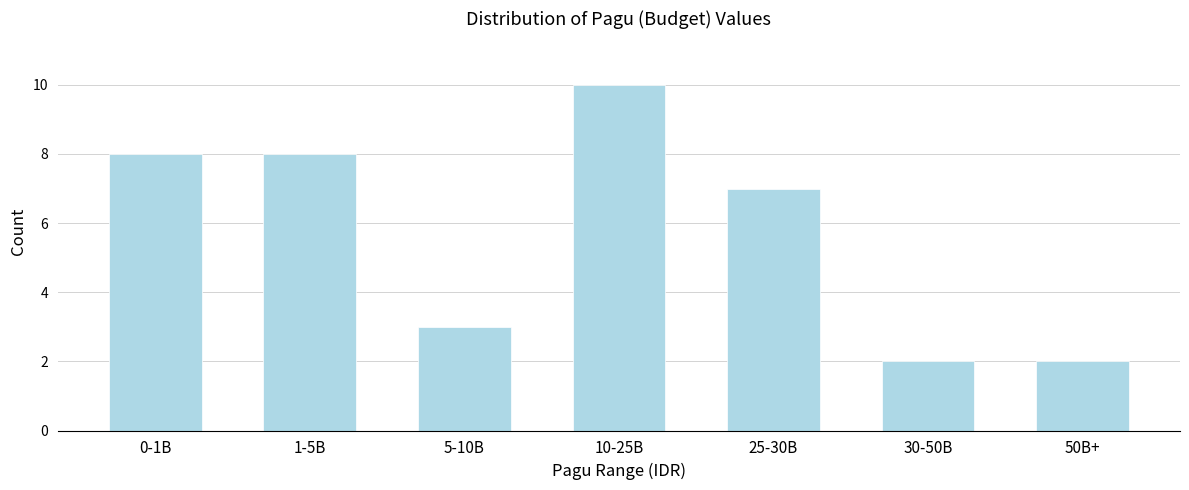

Reading left to right, what are all the values shown in this chart?

0-1B=8	1-5B=8	5-10B=3	10-25B=10	25-30B=7	30-50B=2	50B+=2